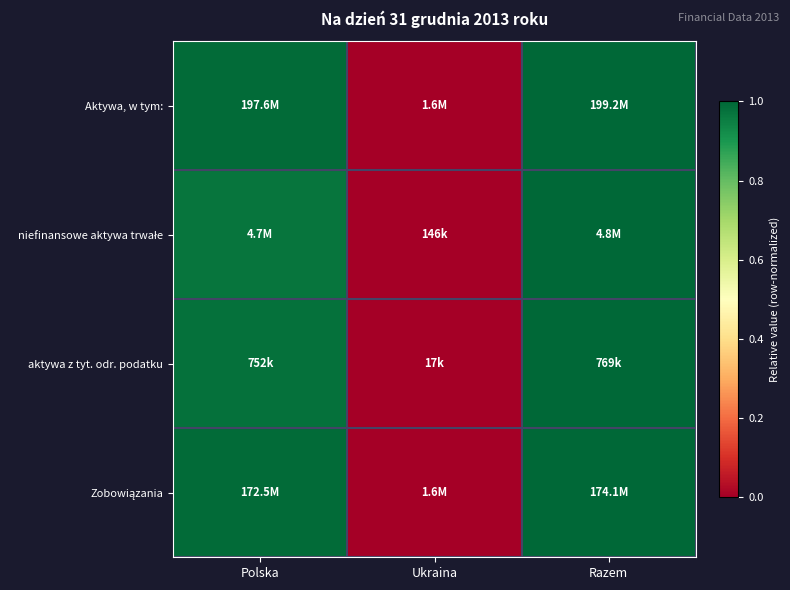

Which series has the largest range (max minus min)?

Aktywa, w tym: